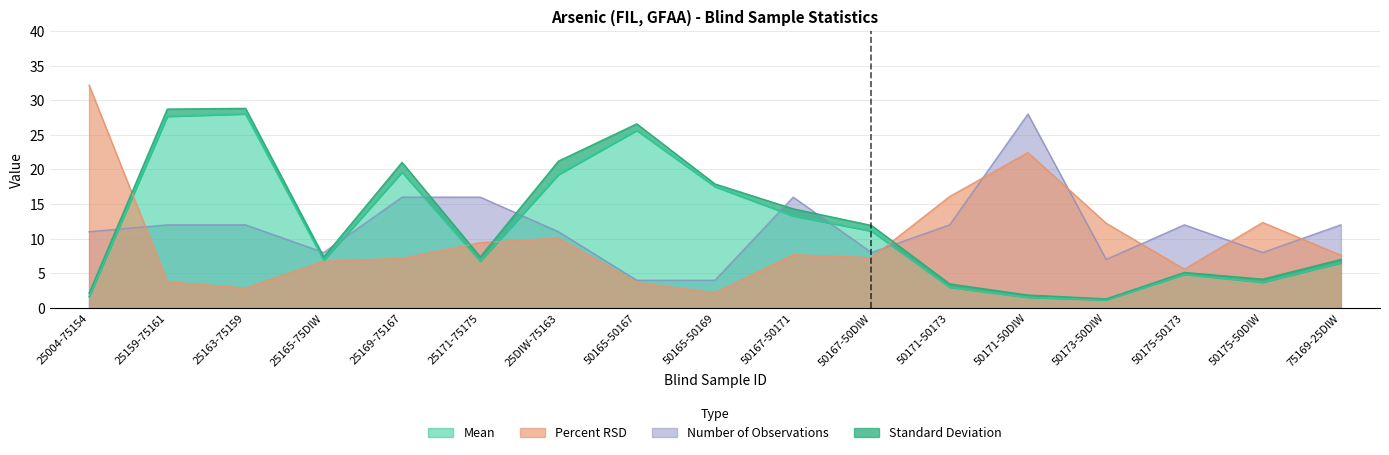

Where does the Number of Observations series first go above 12?

25169-75167